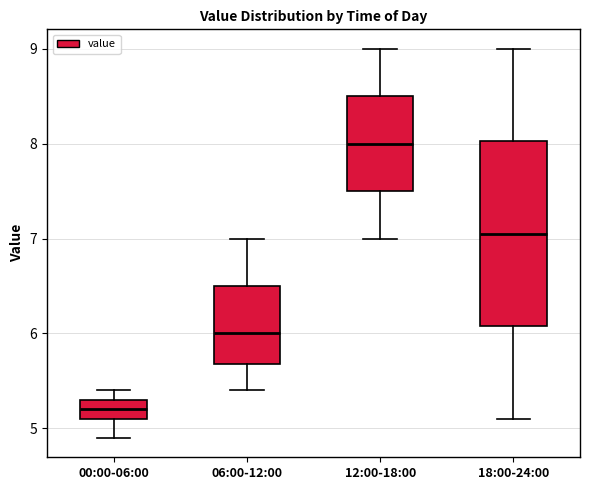

Where does the median line of the box for 18:00-24:00 sit on the y-axis? The values are not printed on the chart, so give them approximately, as read against the axis.

7.1